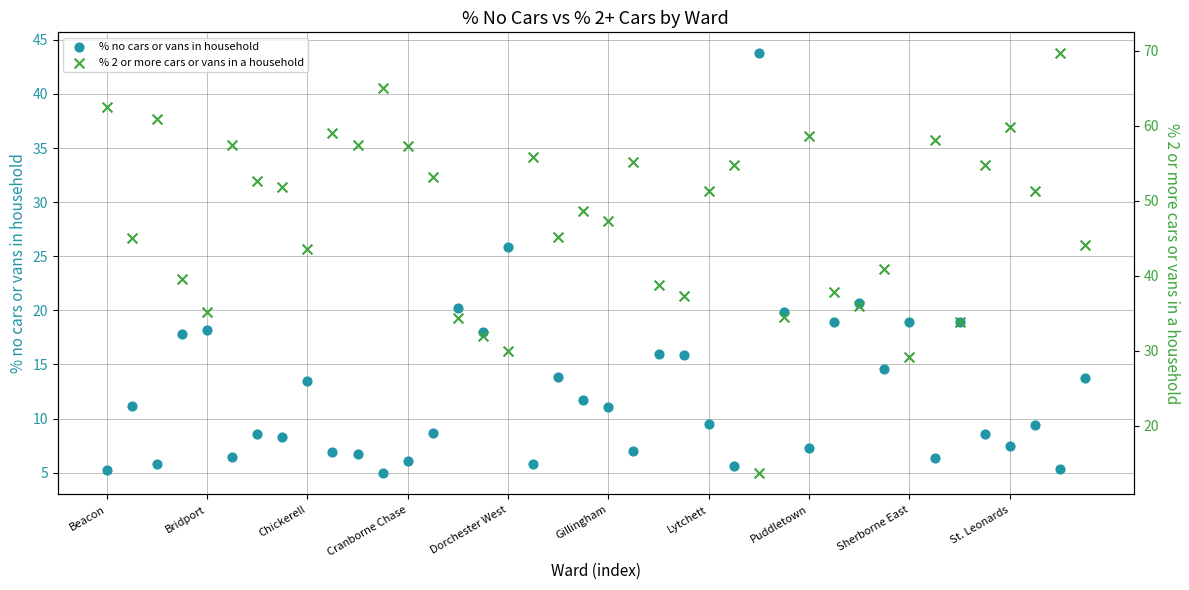

What are all the series names shown in the legend?

% no cars or vans in household, % 2 or more cars or vans in a household